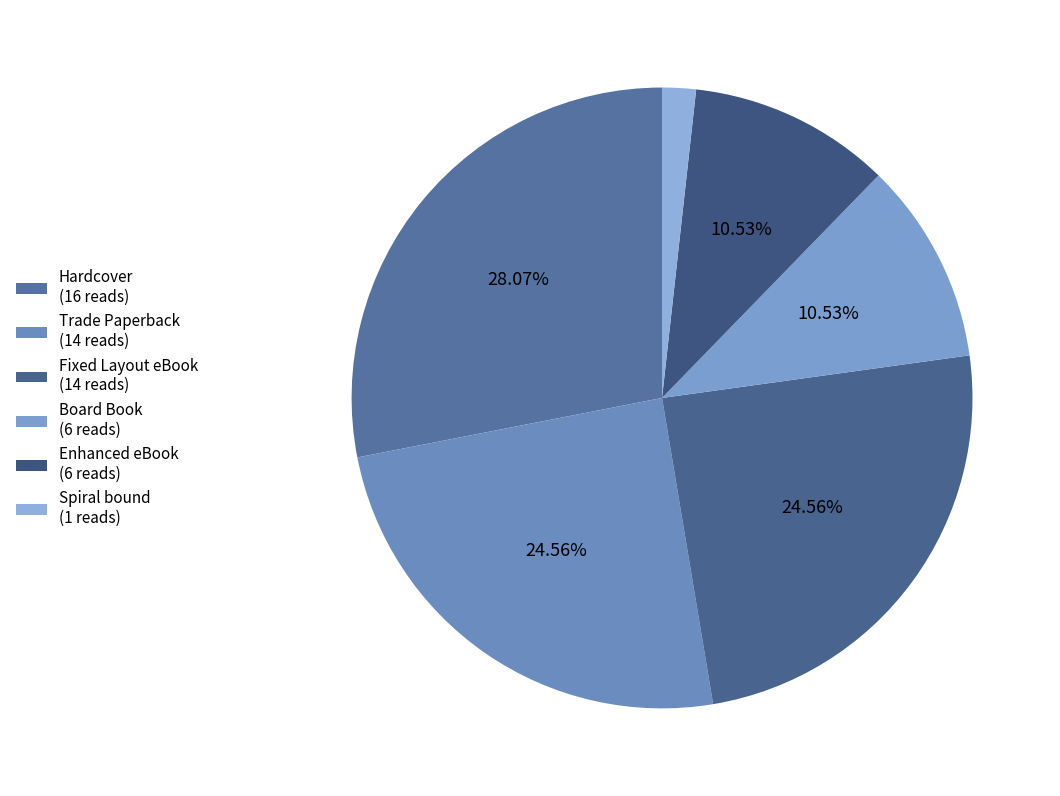

To the nearest percent, what is the difference between the largest and smallest slice percentages?

26%